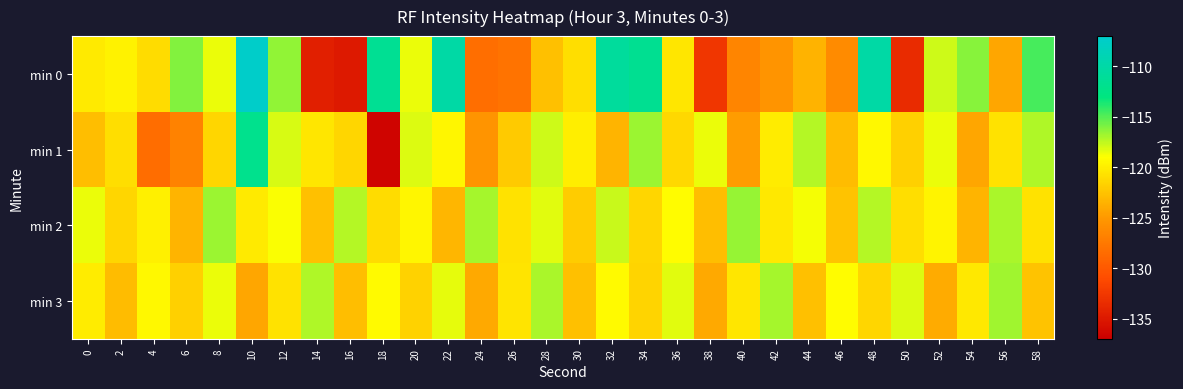

Rank the series by their average value, from lowest to highest.

min 1, min 0, min 3, min 2